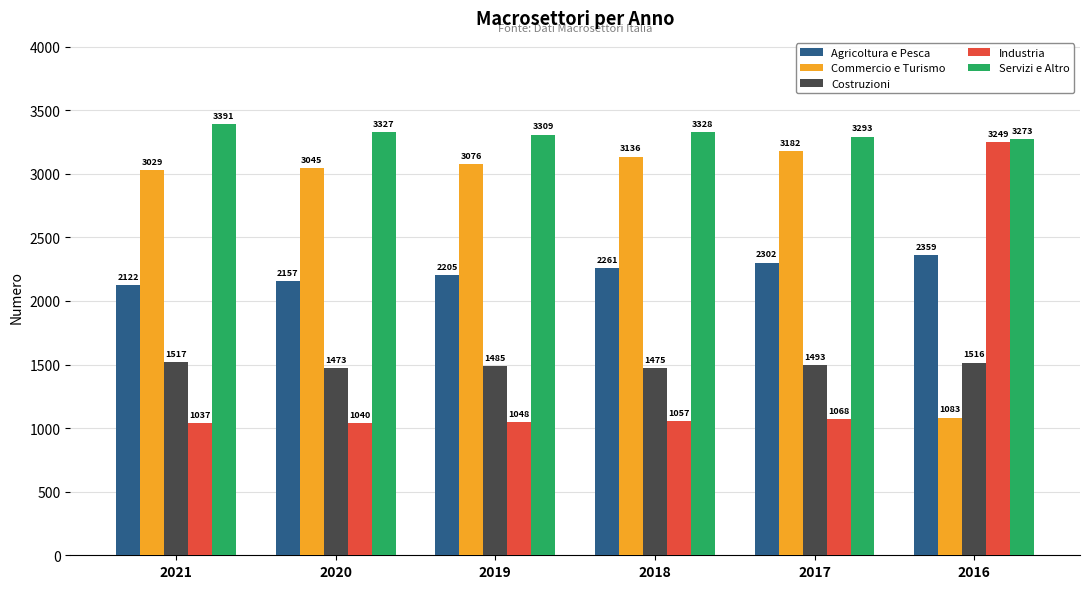

What is the highest value of the Costruzioni series?

1517